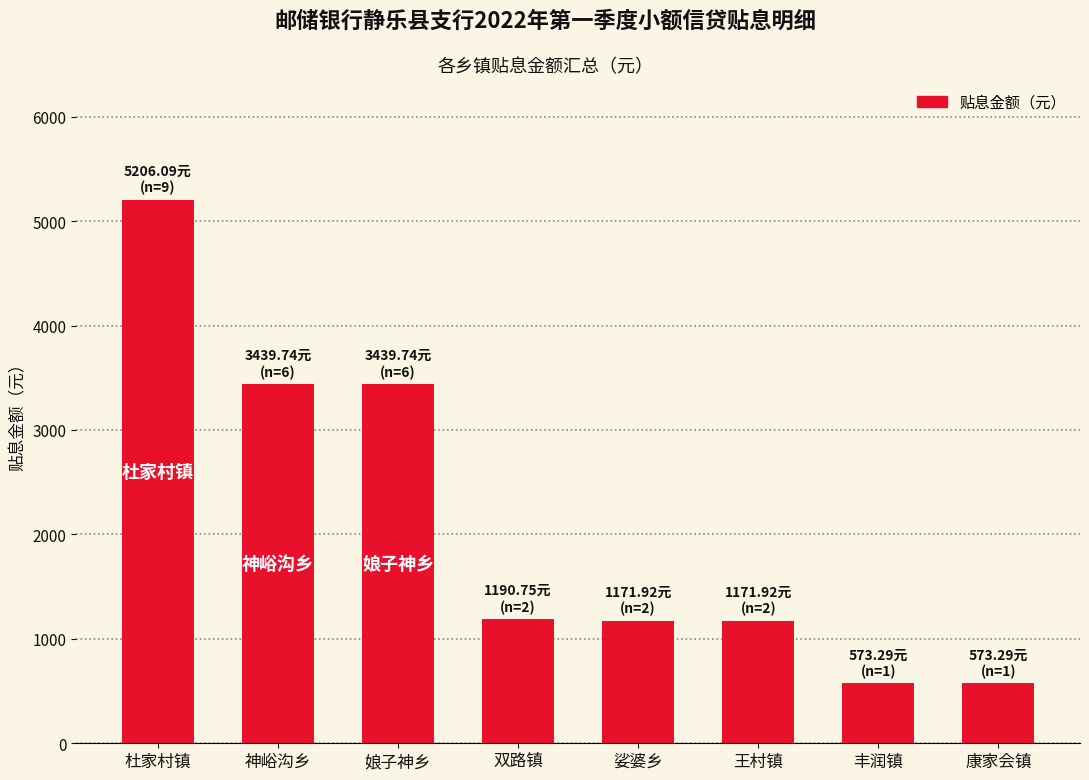

Which has a higher value, 丰润镇 or 娘子神乡?

娘子神乡